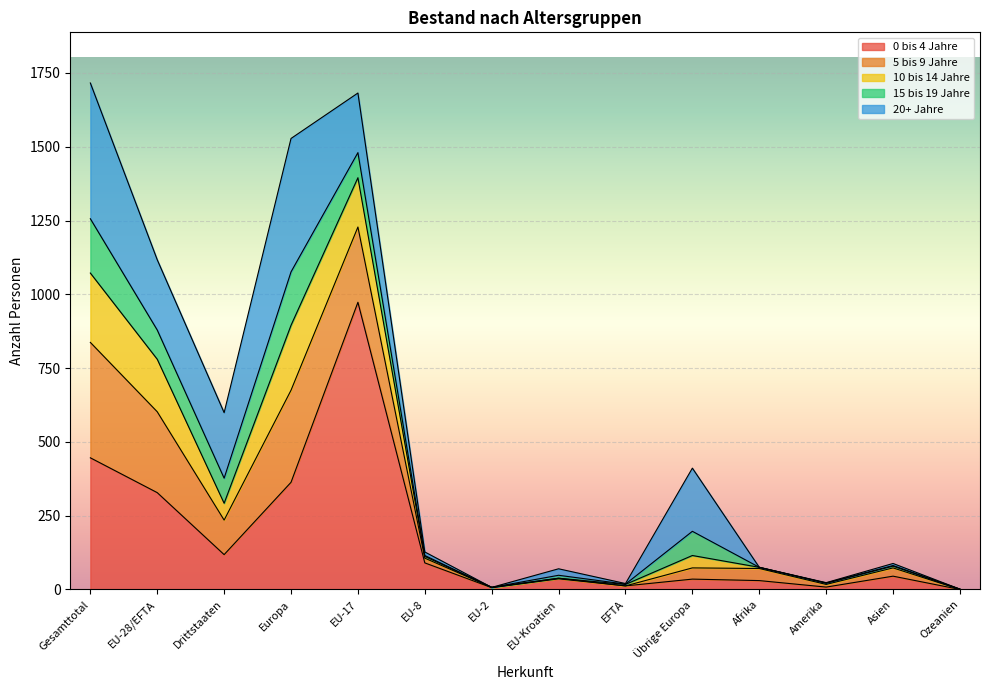

The 5 bis 9 Jahre series shows 8 at Asien. True or false?

False